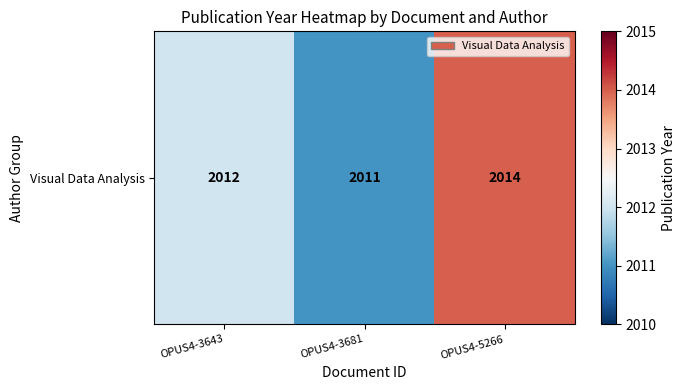

Reading right to left, extract all data points from this chart.

OPUS4-5266=2014	OPUS4-3681=2011	OPUS4-3643=2012